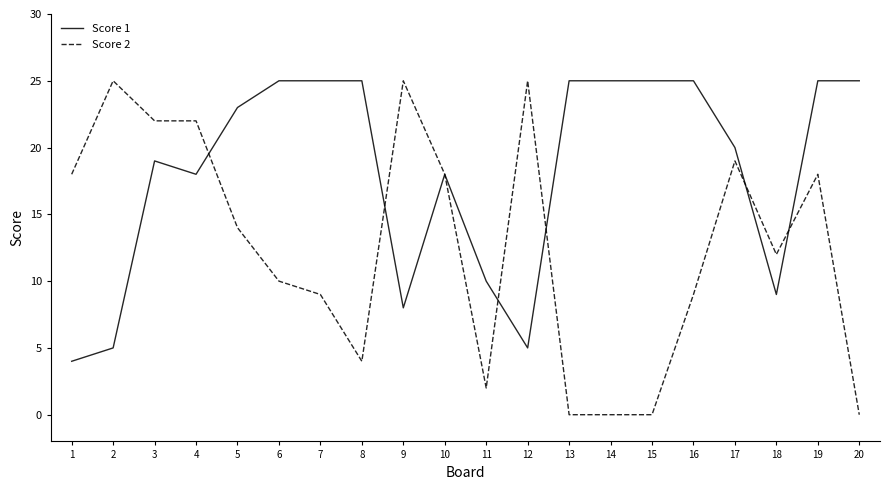

True or false: Score 2 has a value of 18 at 10.

True